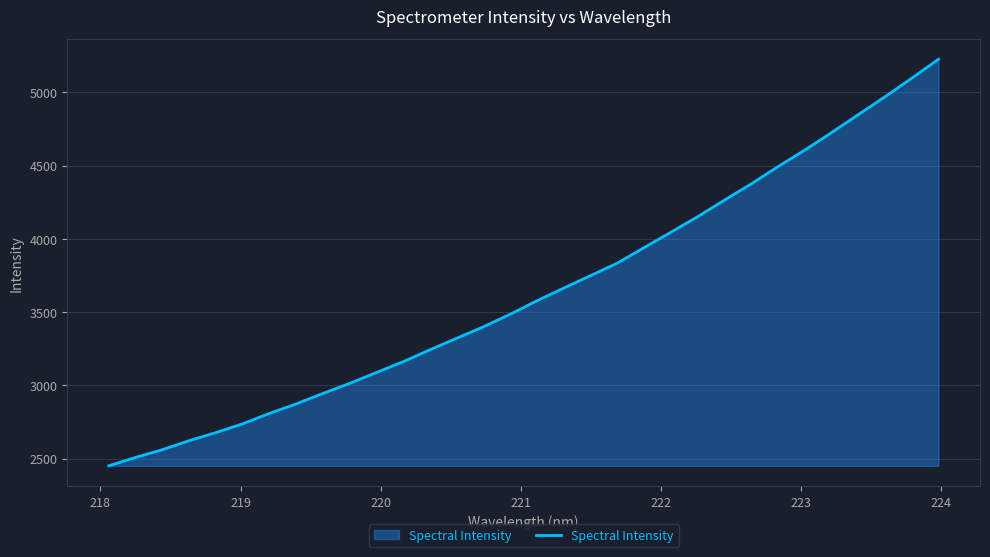

What is the difference between the maximum and minimum values?

2776.8